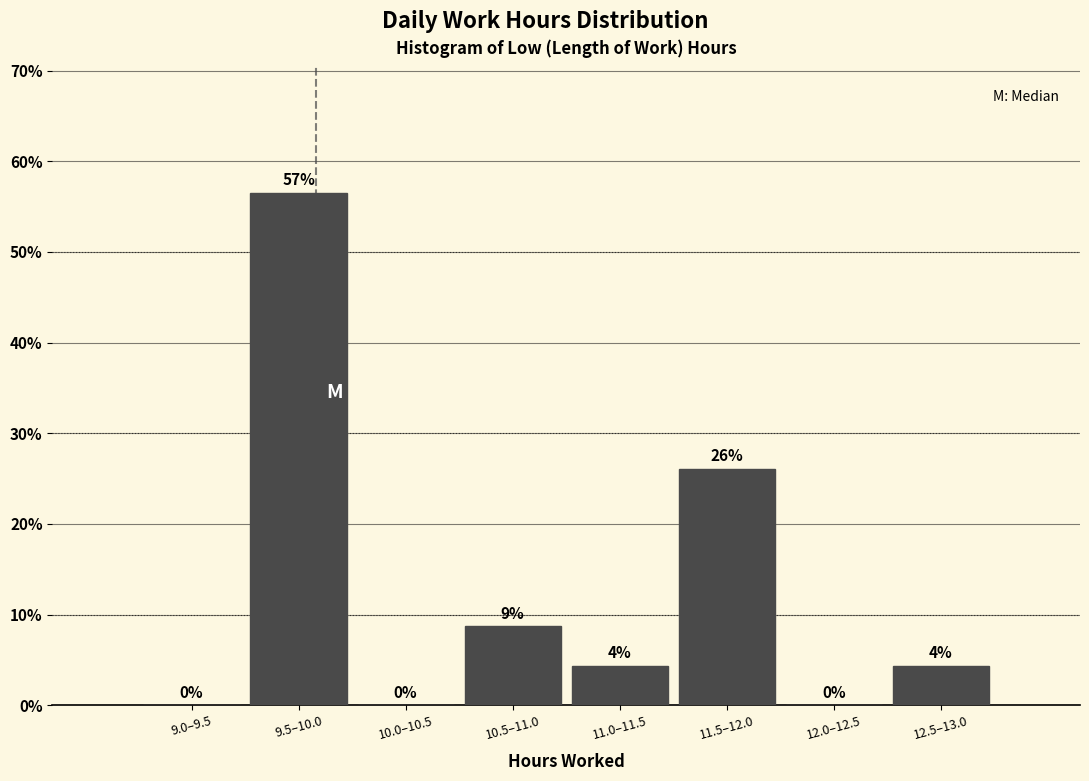

What is the maximum value shown in the chart?

56.5